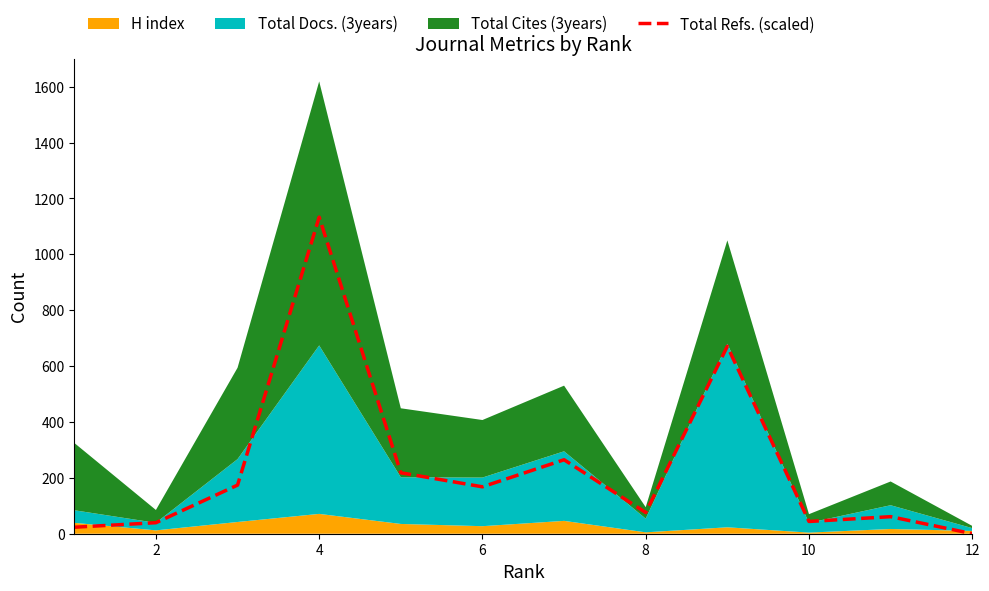

How many points are higher than both their immediate neighbors (excluding endpoints)?

4